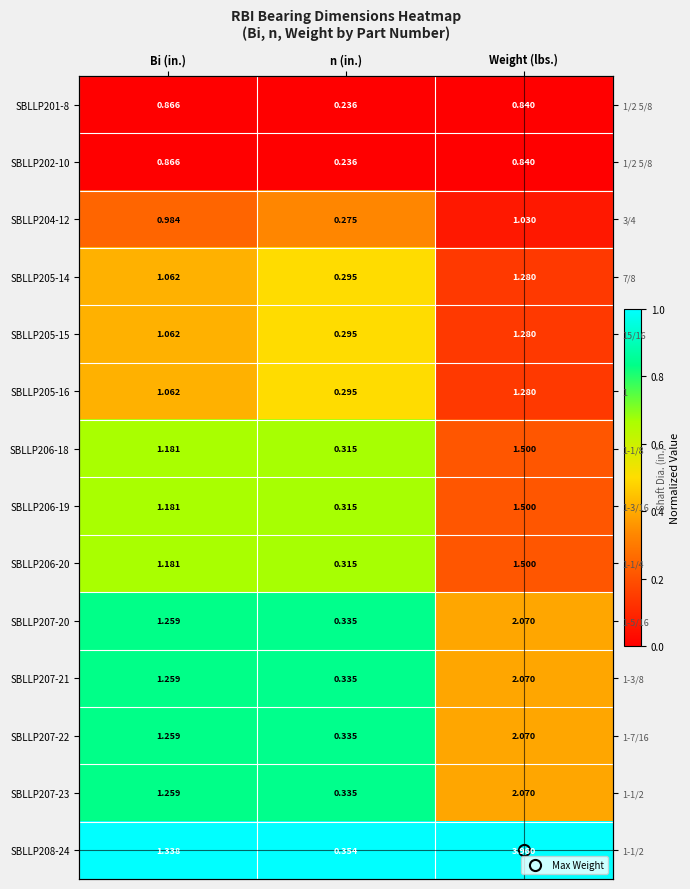

Count the number of categories in the chart.

3